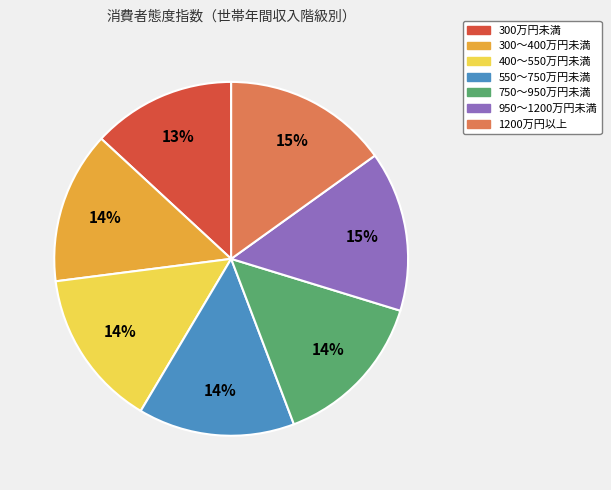

What percentage is the 750～950万円未満 slice, to the nearest percent?

14%